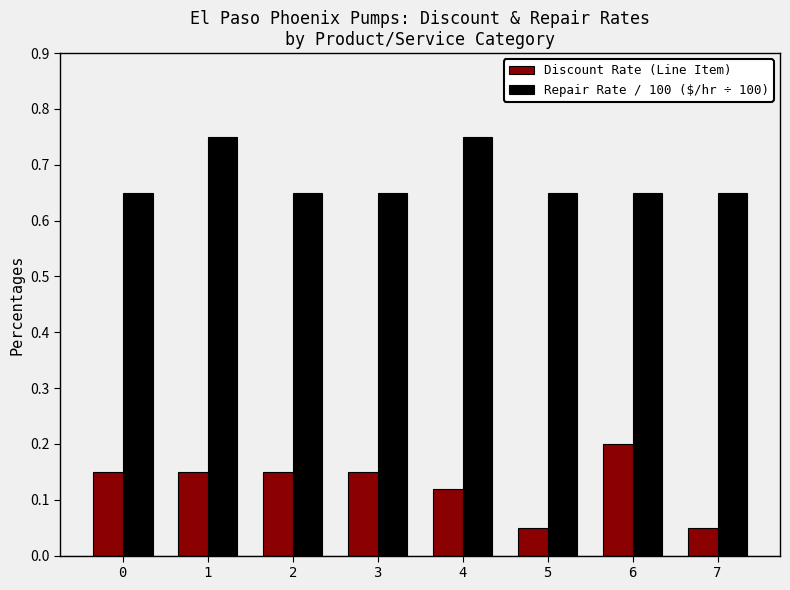

Is the value of Repair Rate / 100 ($/hr ÷ 100) at 2 greater than the value of Discount Rate (Line Item) at 6?

Yes